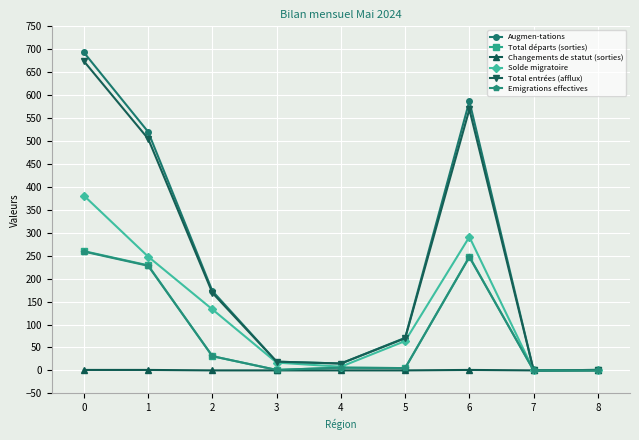

The value of Solde migratoire at 3 is 17. True or false?

True